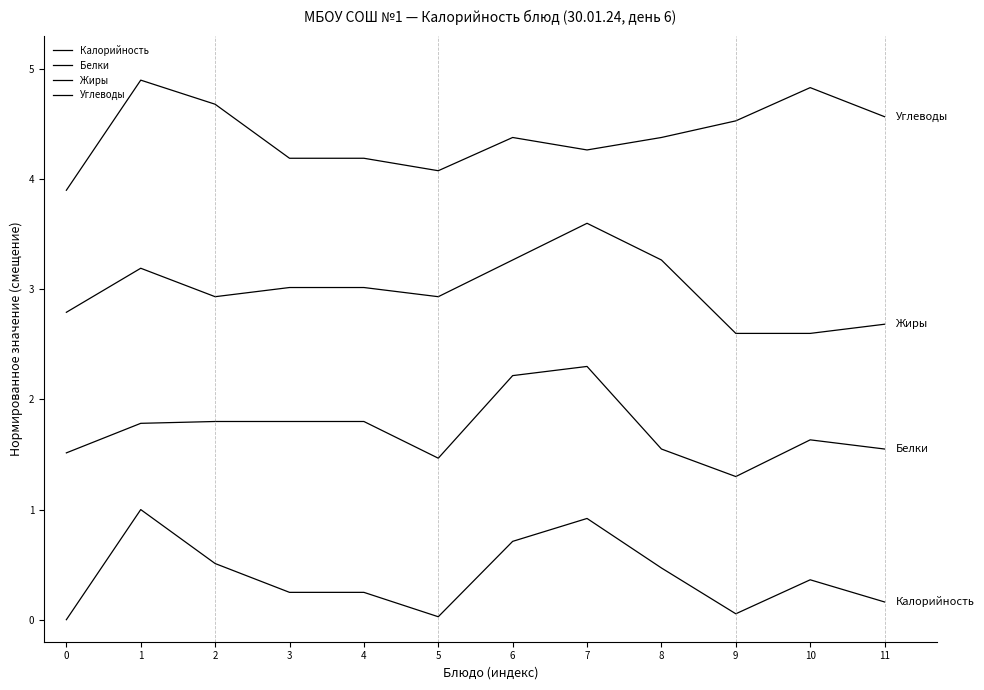

Does the chart have visible grid lines?

No